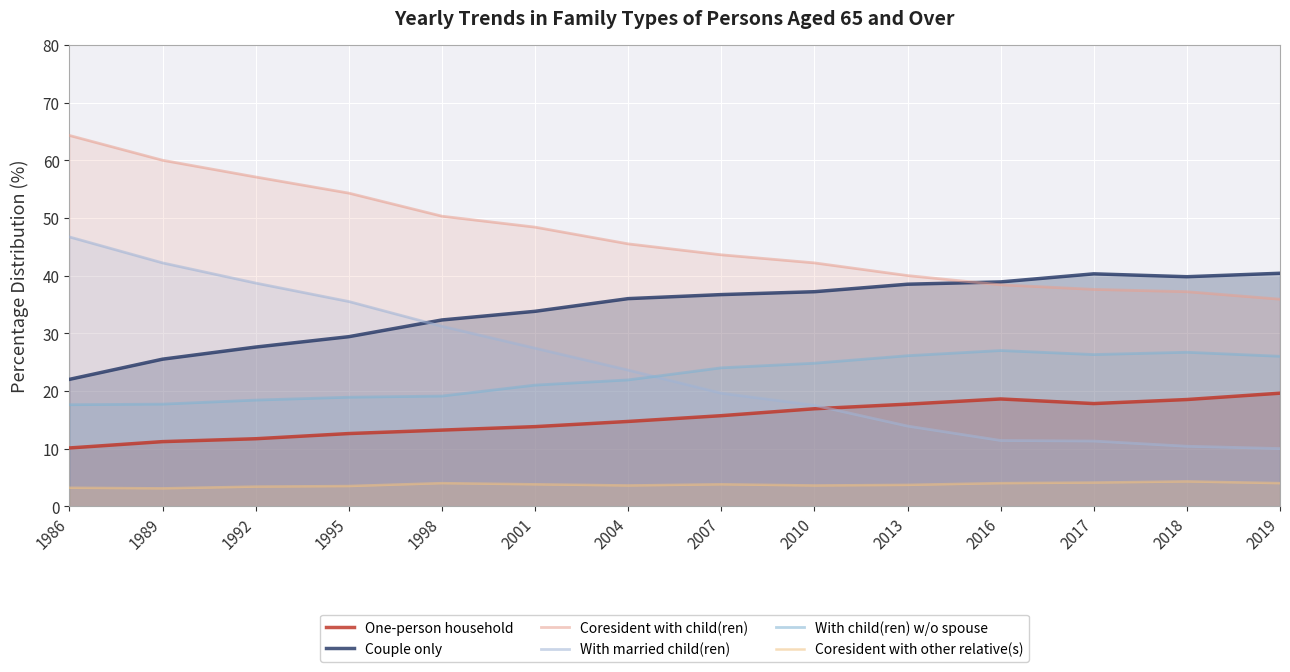

What is the maximum value for With child(ren) w/o spouse?

27.0